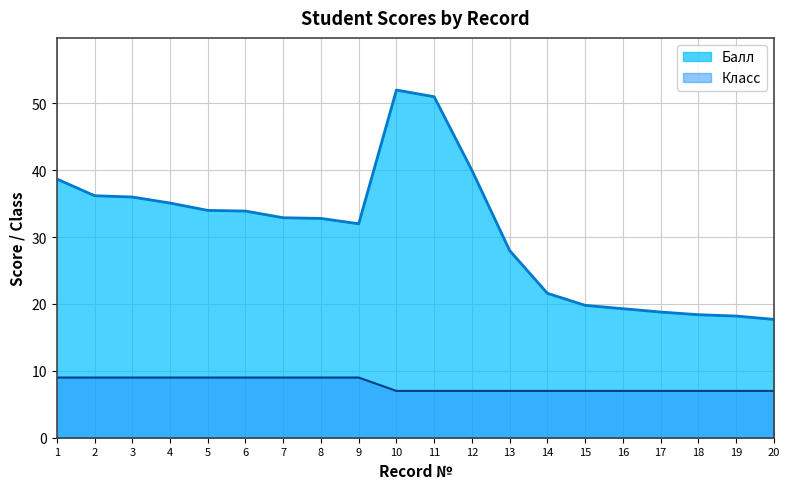

Reading left to right, what are all the values shown in this chart?

Балл: 38.7	36.2	36.0	35.1	34.0	33.9	32.9	32.8	32.0	52.0	51.0	40.0	28.0	21.6	19.8	19.3	18.8	18.4	18.2	17.7
Класс: 9.0	9.0	9.0	9.0	9.0	9.0	9.0	9.0	9.0	7.0	7.0	7.0	7.0	7.0	7.0	7.0	7.0	7.0	7.0	7.0